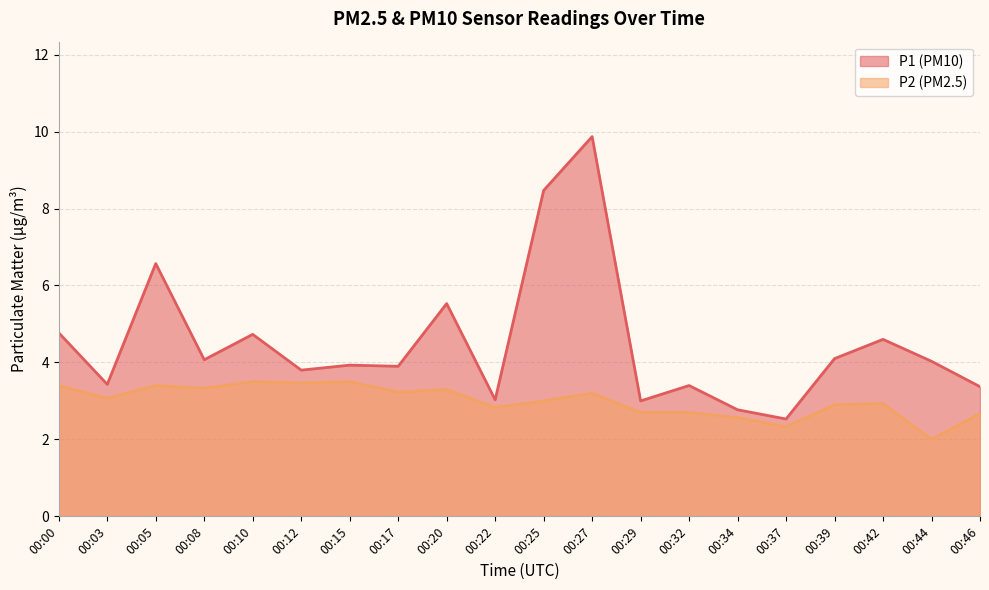

Where is the first local maximum for P1?

00:05